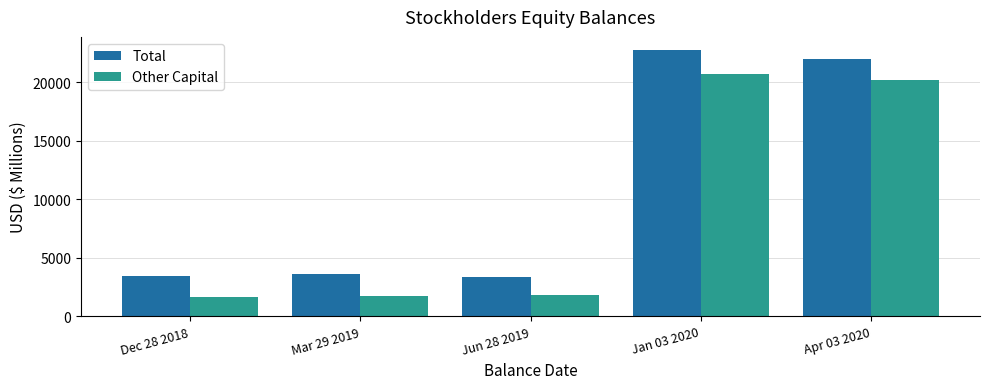

What is the spread (max minus min) of values at Mar 29 2019?

1887